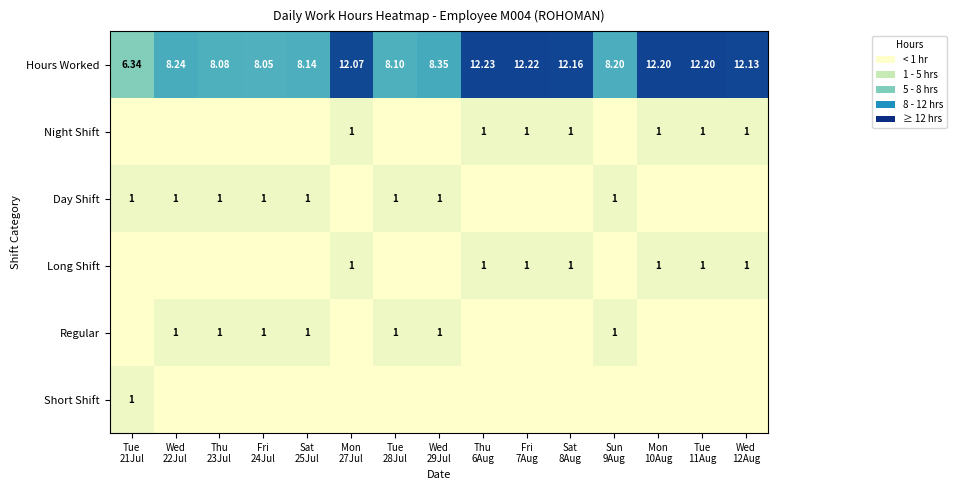

How many Short Shift values are between 0 and 1?

15